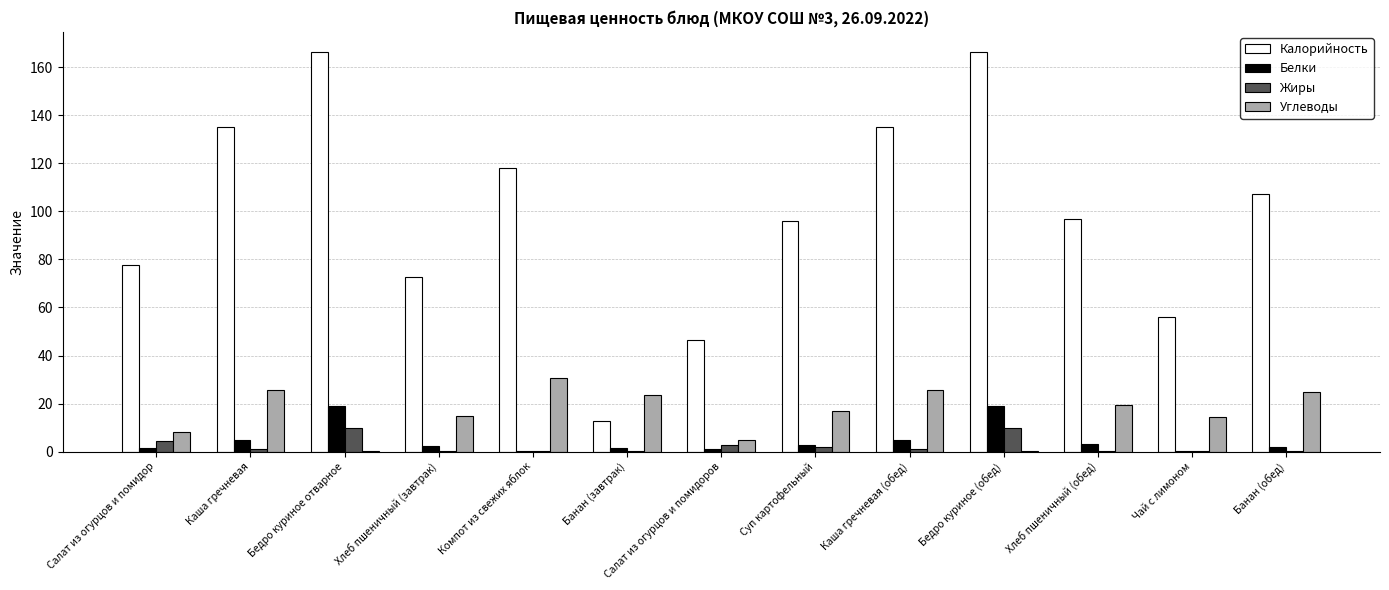

Is it true that Калорийность equals 229.4 at Бедро куриное отварное?

False